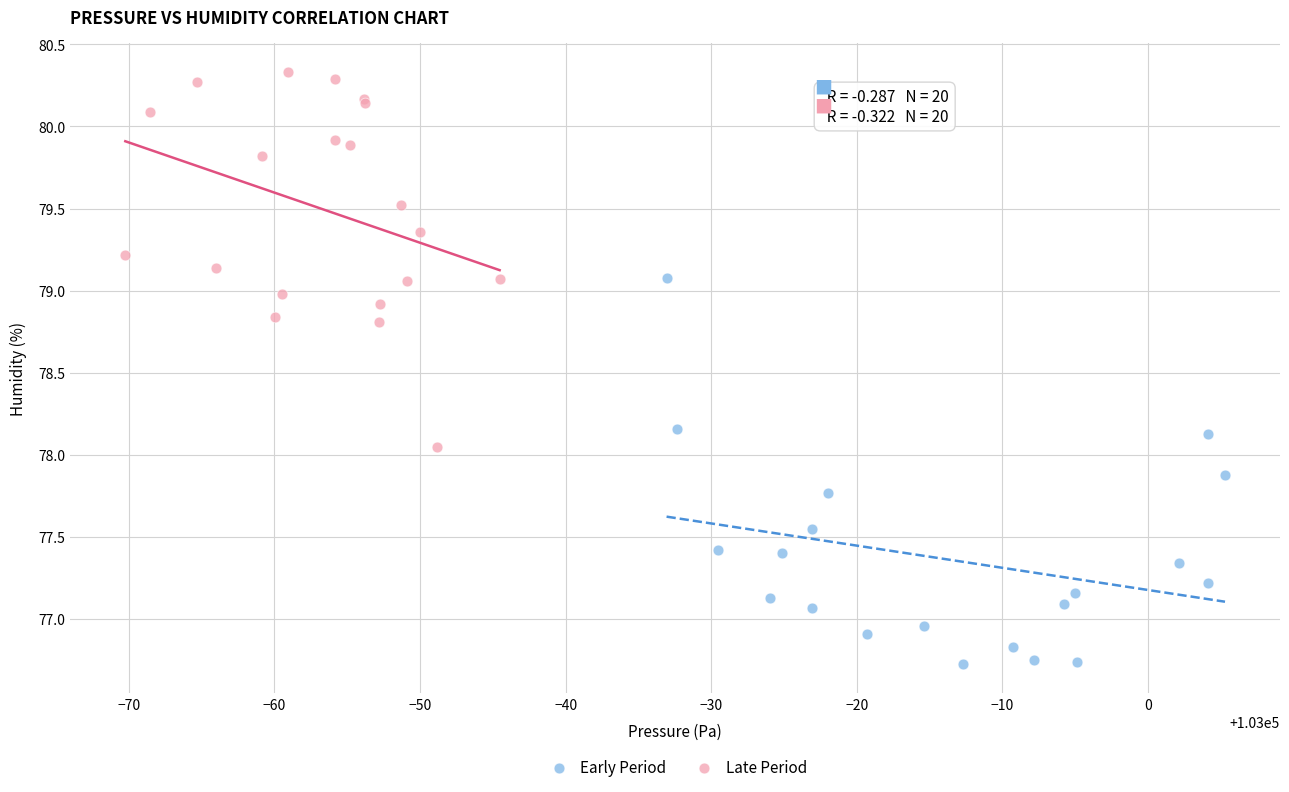

Which series contains the lowest Y value?

Early Period